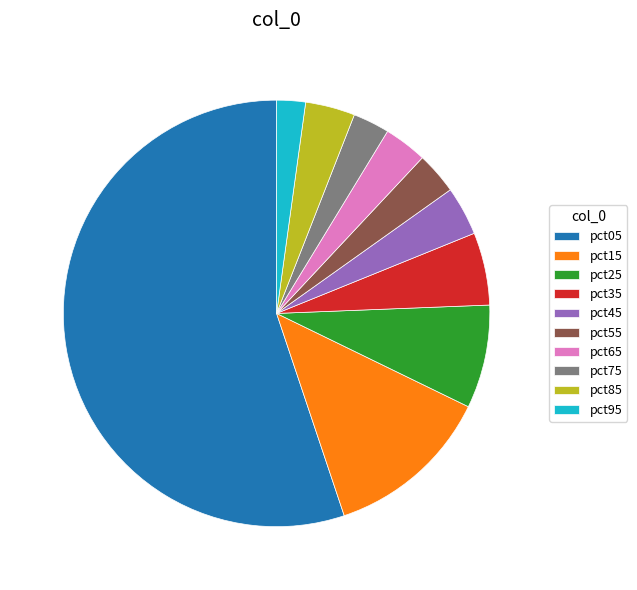

How many slices are in this pie chart?

10